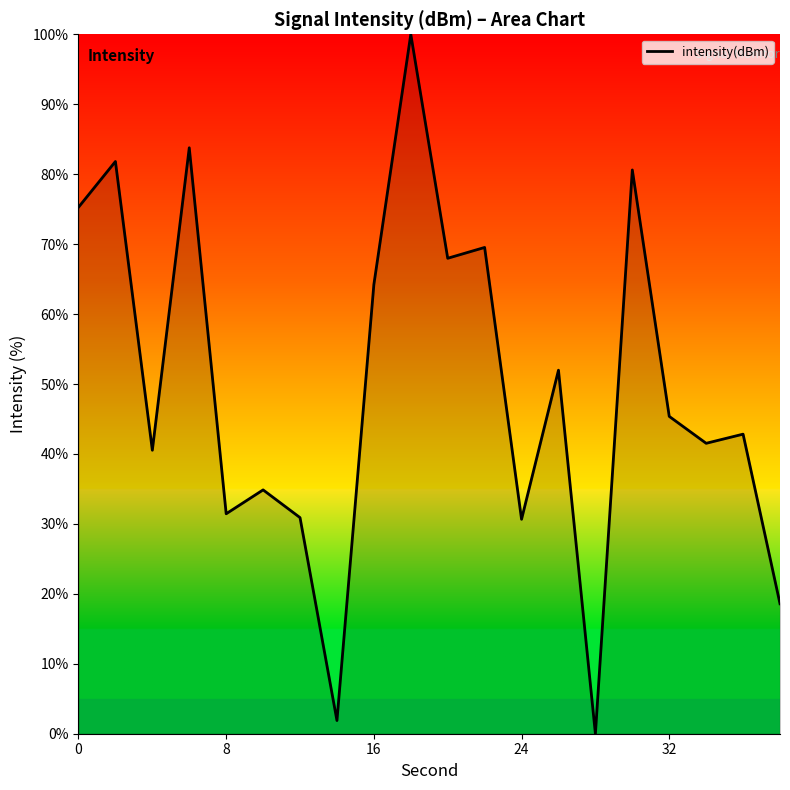

What is the greatest value displayed?

100.0